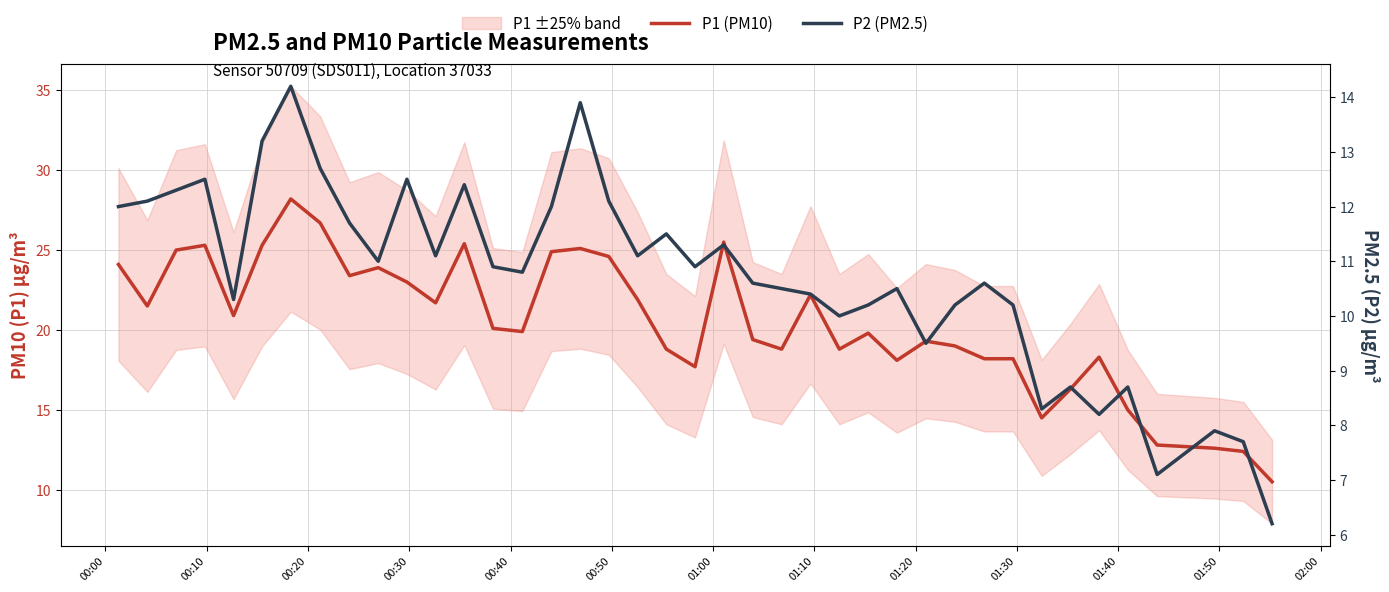

Is this an area chart (filled region under the line)?

No